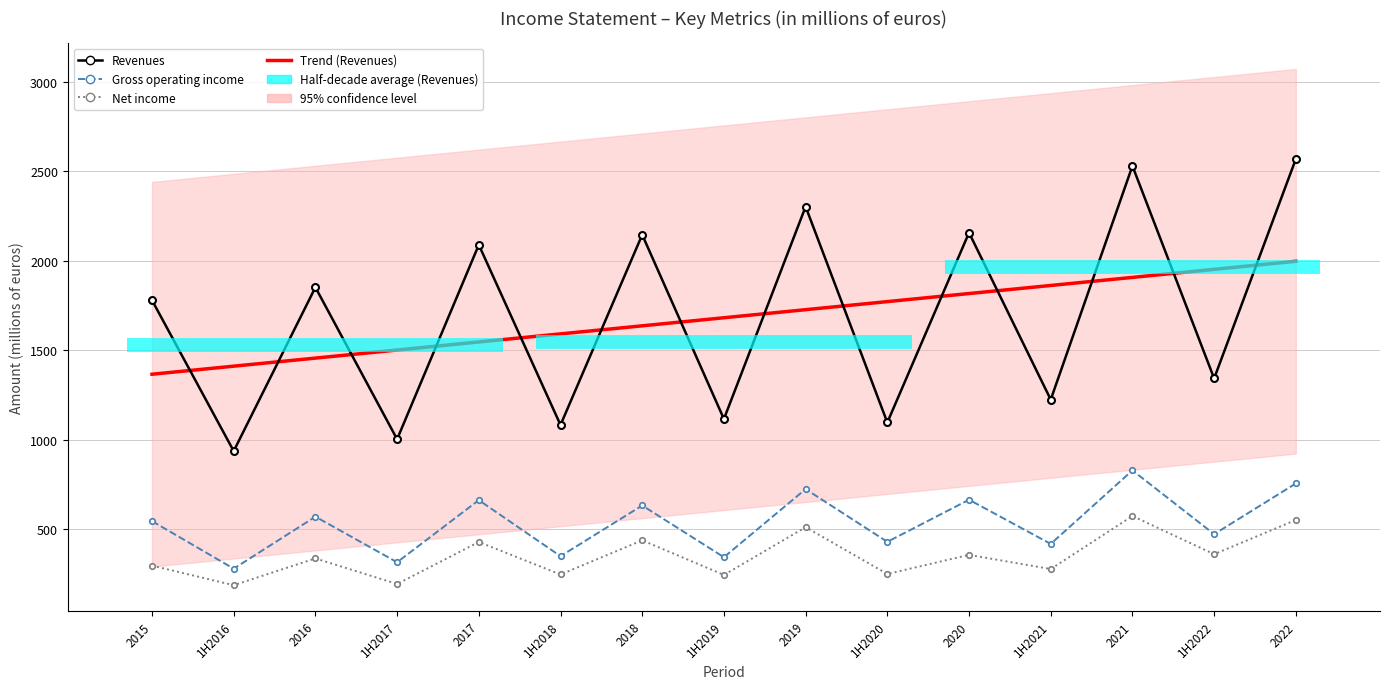

How many values in the Net income series are below 336?

7